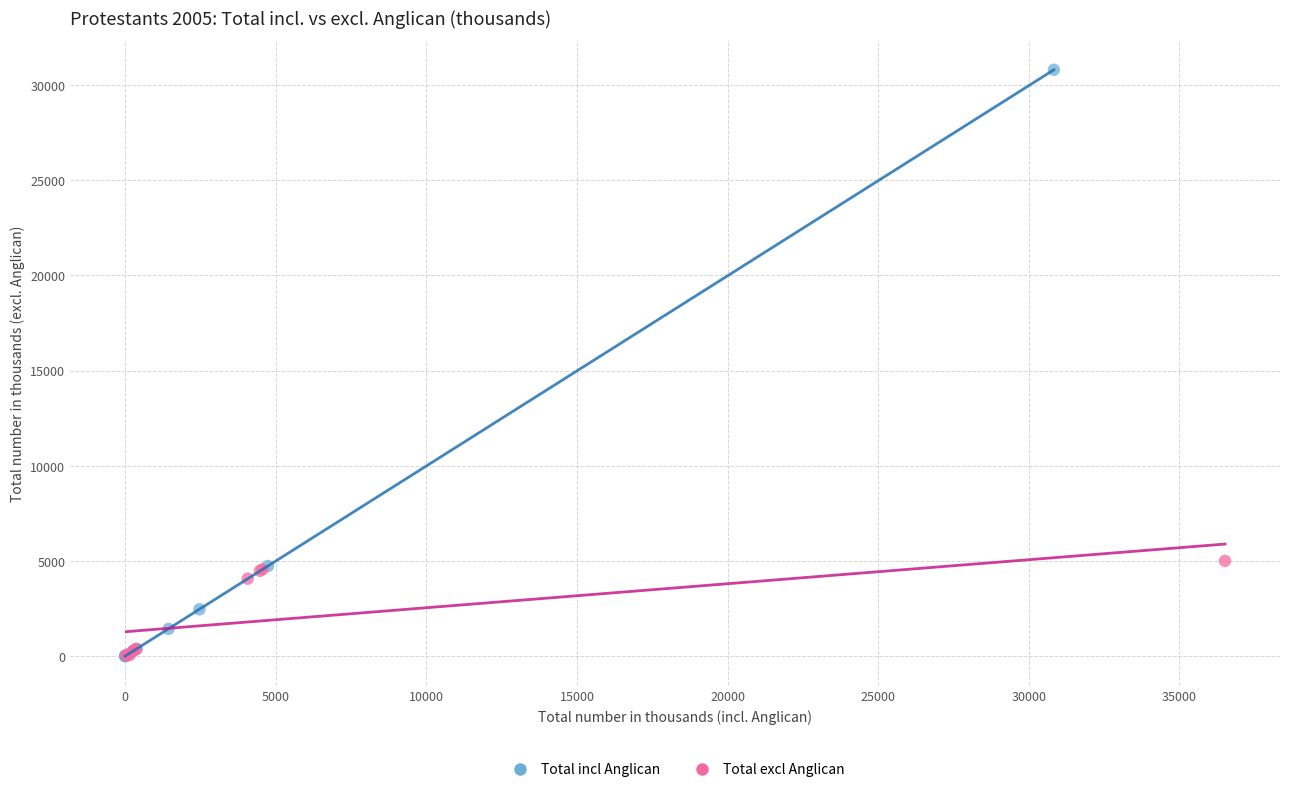

Which series reaches the maximum Y coordinate?

Total incl Anglican